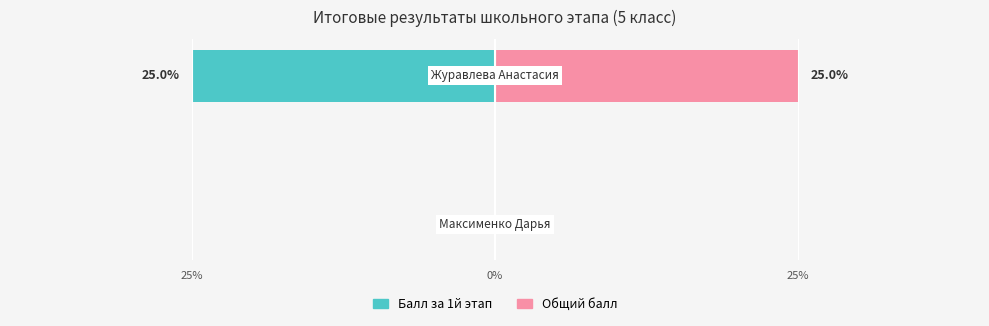

Reading left to right, what are all the values shown in this chart?

Балл за 1й этап: 0	-25
Общий балл: 0	25